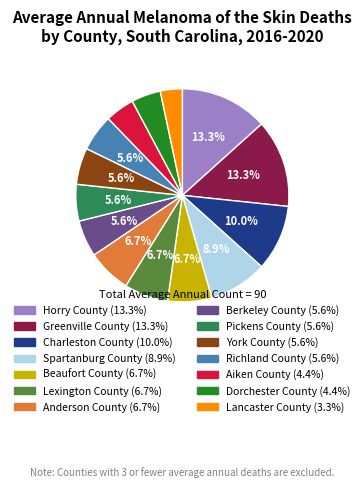

To the nearest percent, what is the difference between the Dorchester County and Charleston County slice percentages?

6%